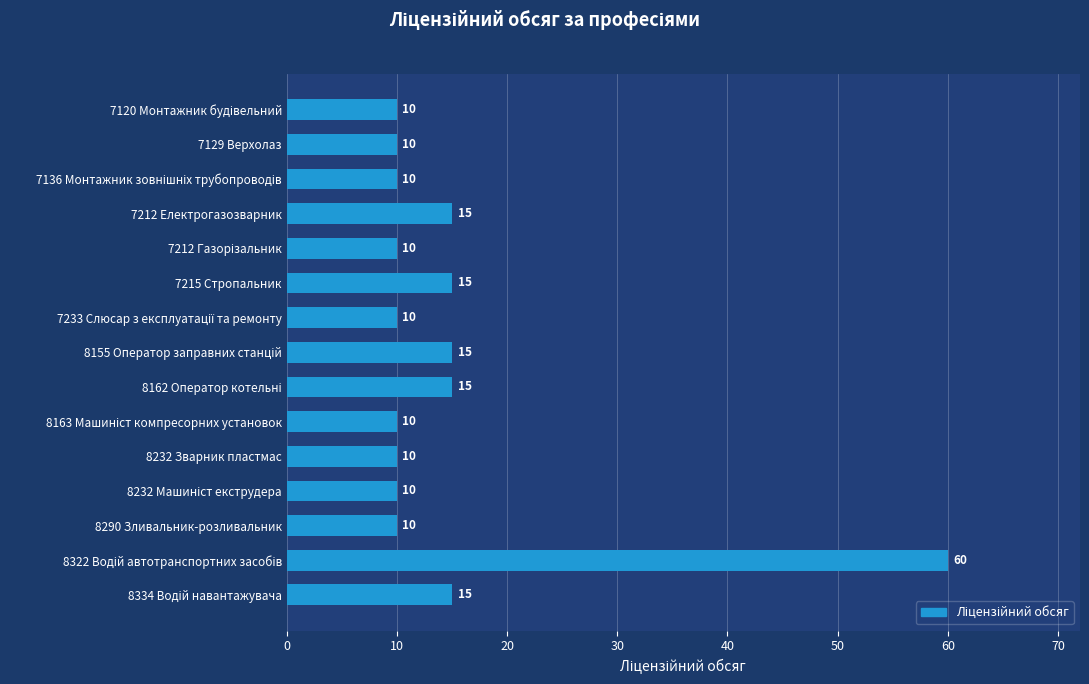

What position from the bottom is 7212 Електрогазозварник?

12